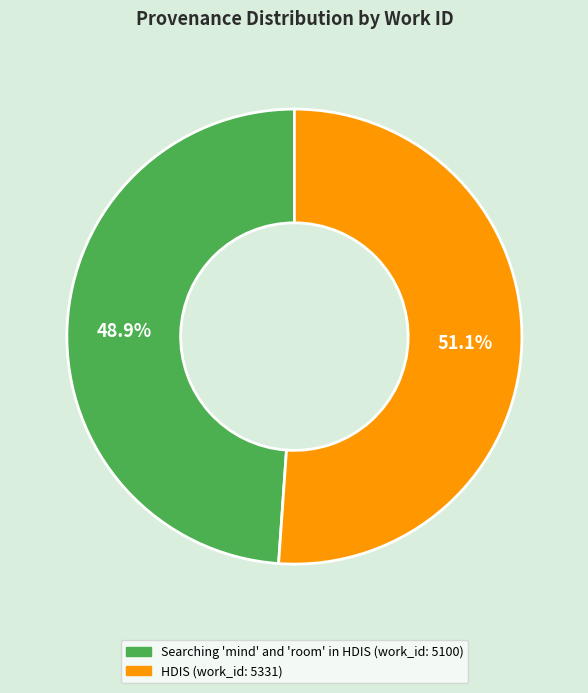

The HDIS slice represents 51% of the pie. True or false?

True